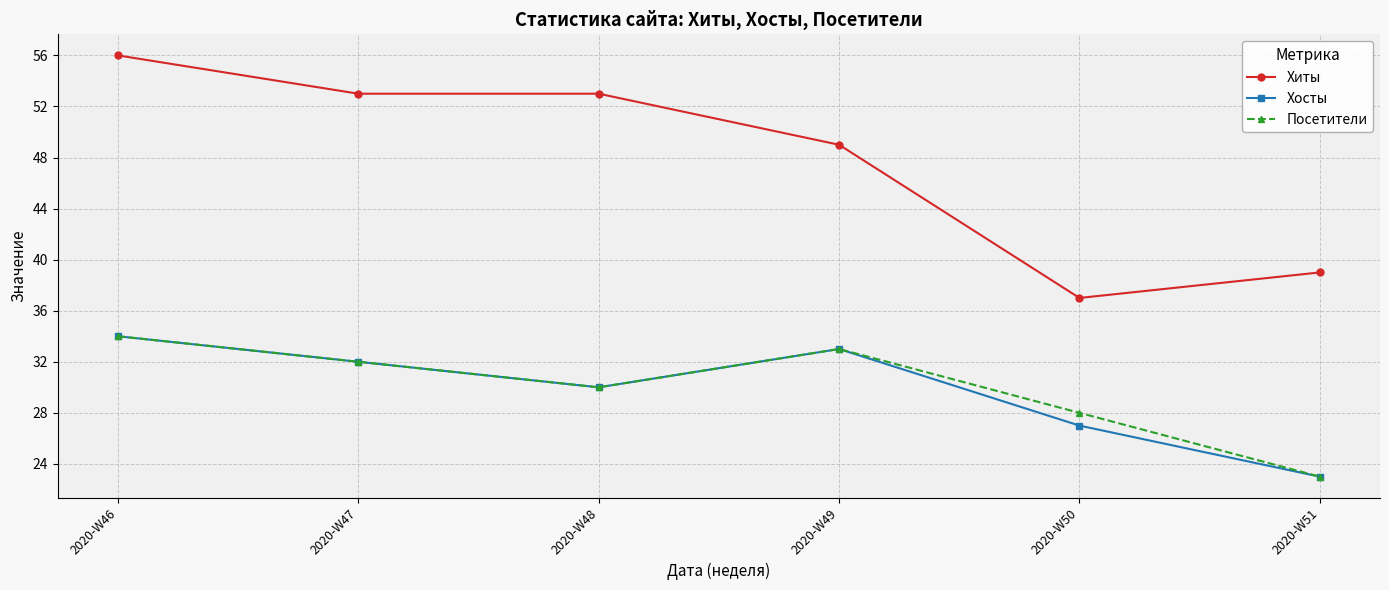

Is it true that Хиты equals 49 at 2020-W49?

True